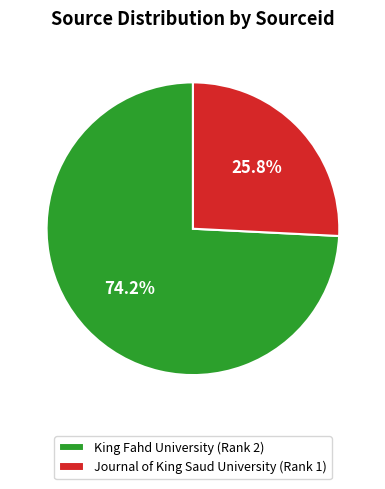

Combined, do King Fahd University (Rank 2) and Journal of King Saud University (Rank 1) account for over 50%?

Yes